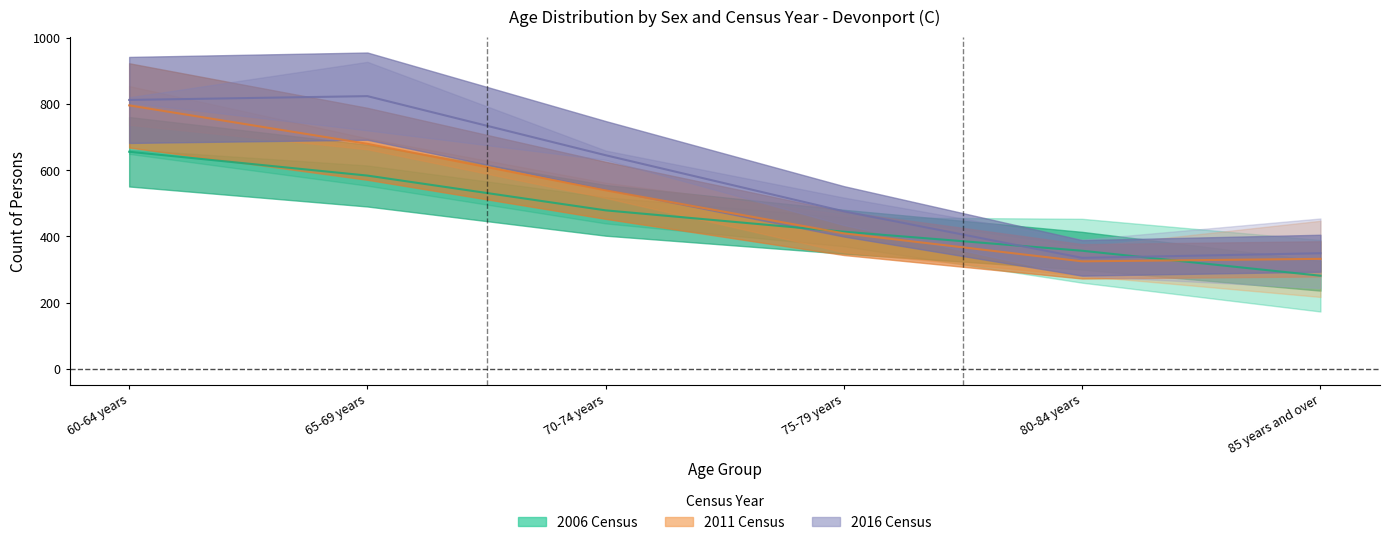

What is the difference between the 2016 Males values at 70-74 years and 65-69 years?

178.5